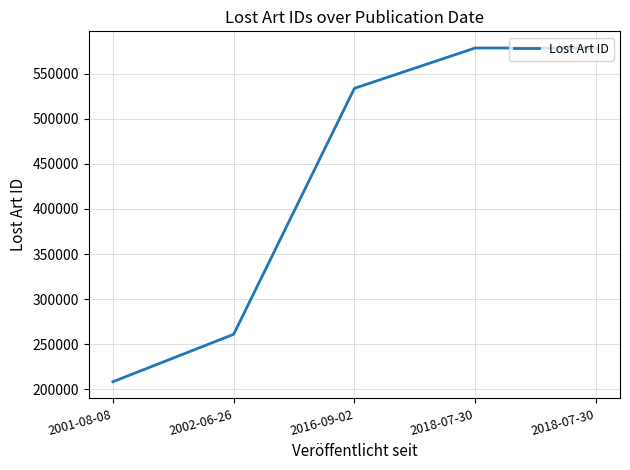

What is the difference between the maximum and second lowest values?

317207